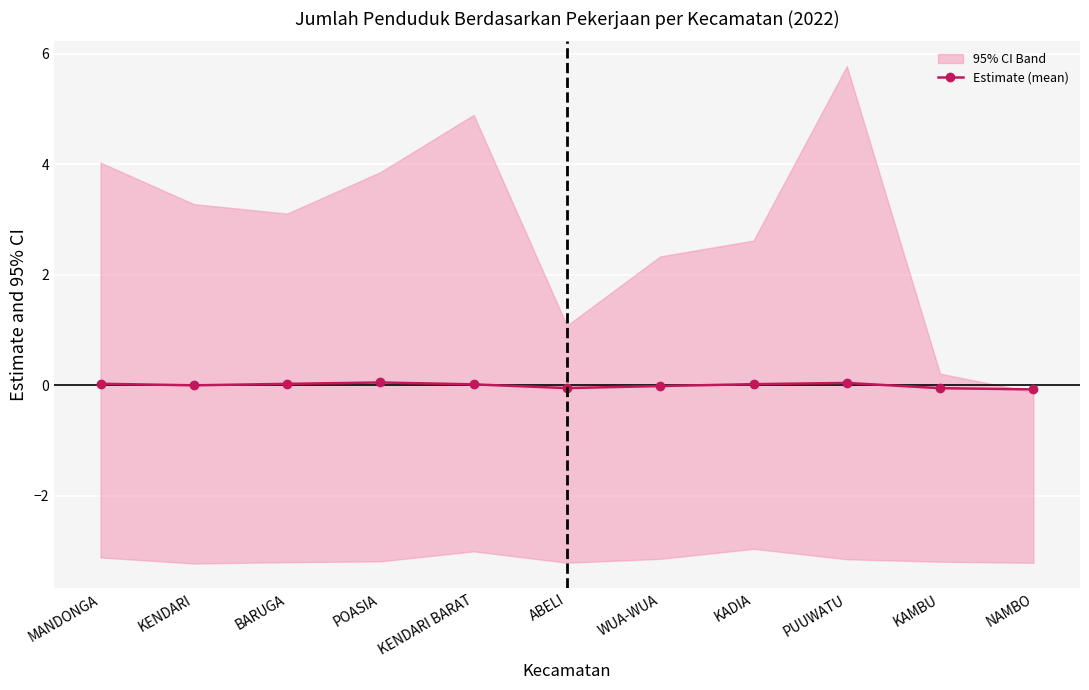

Rank the categories by value from lowest to highest.

NAMBO, KAMBU, ABELI, WUA-WUA, KENDARI, KENDARI BARAT, KADIA, BARUGA, MANDONGA, PUUWATU, POASIA